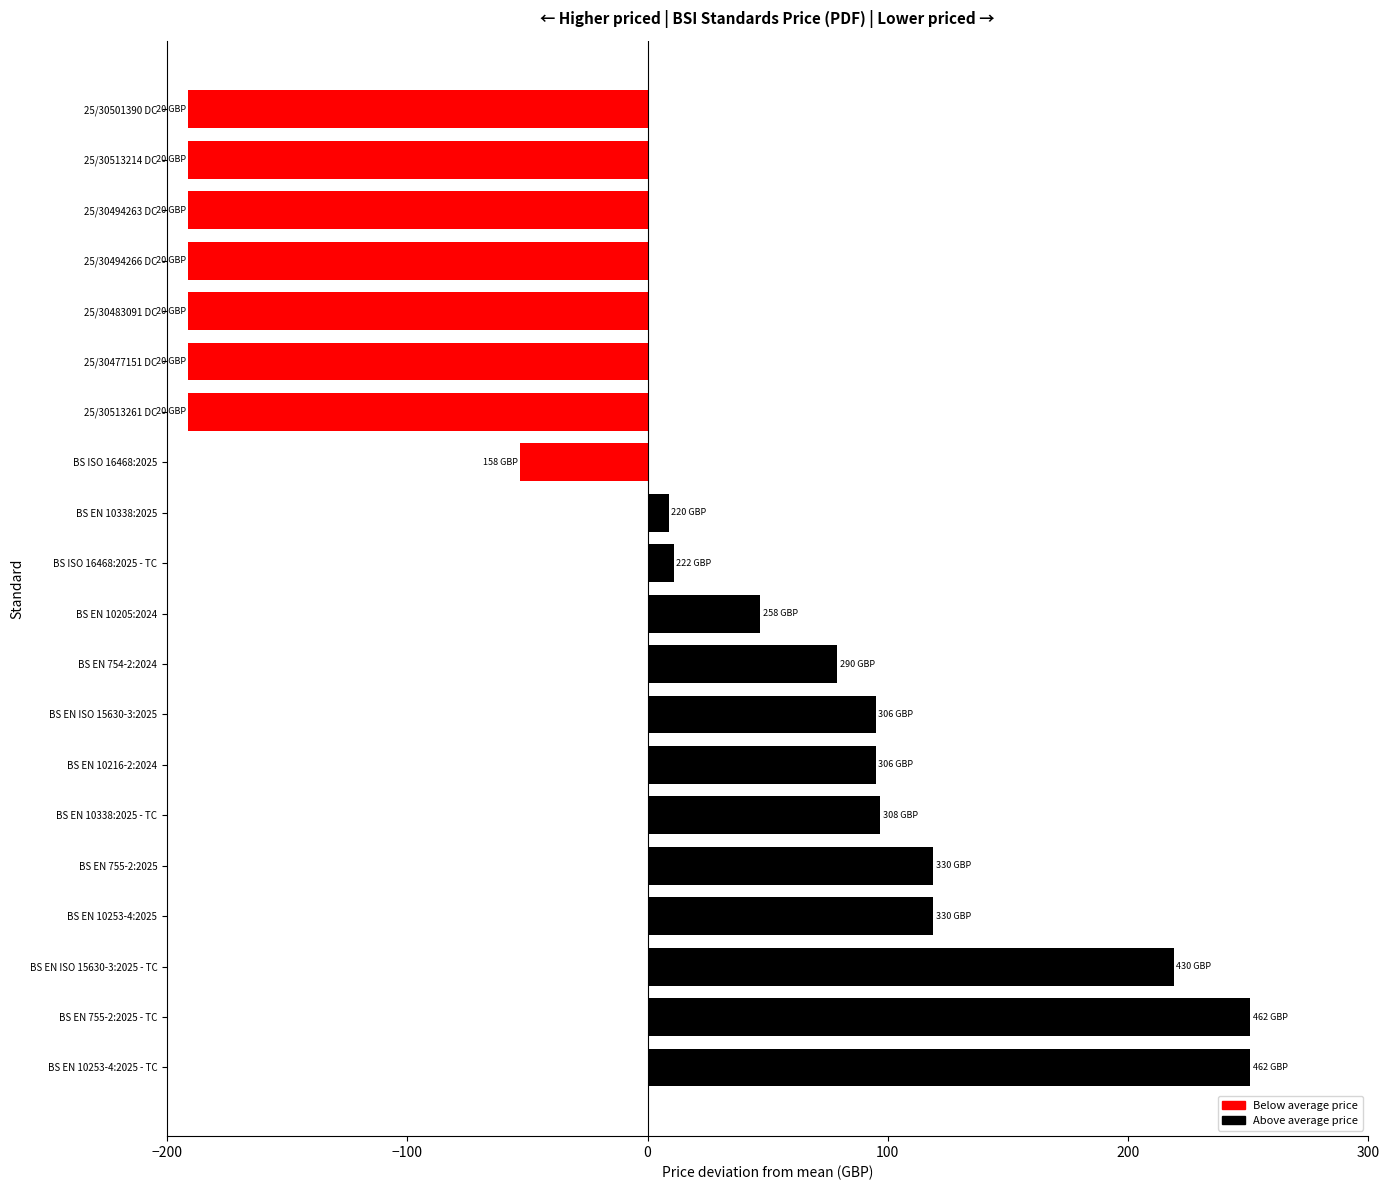

What is the change in value from BS EN 755-2:2025 - TC to BS EN 755-2:2025?

-132.0